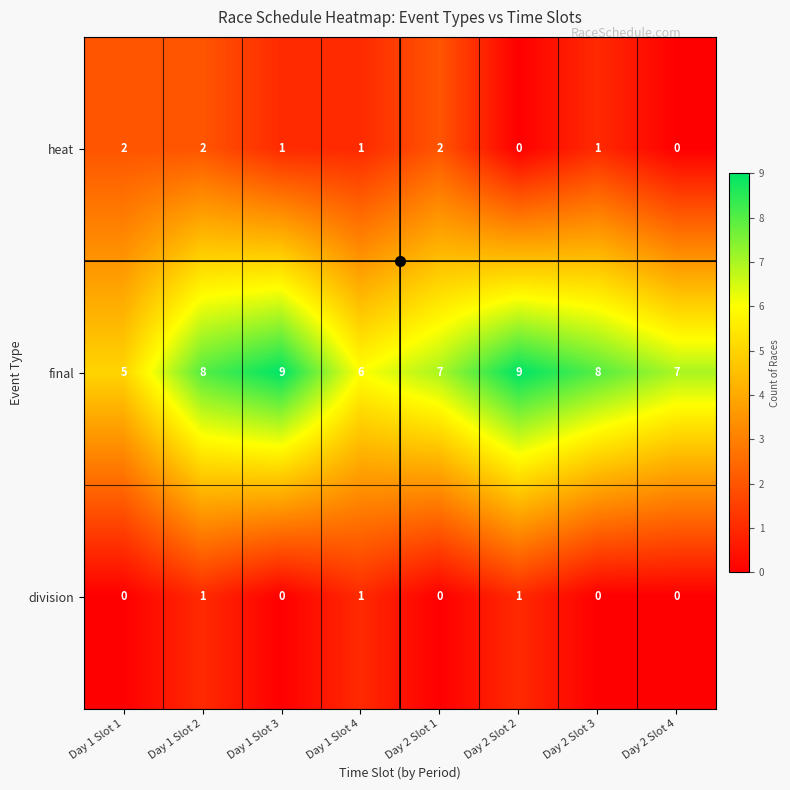

What is the difference between the maximum and second lowest values in the final series?

3